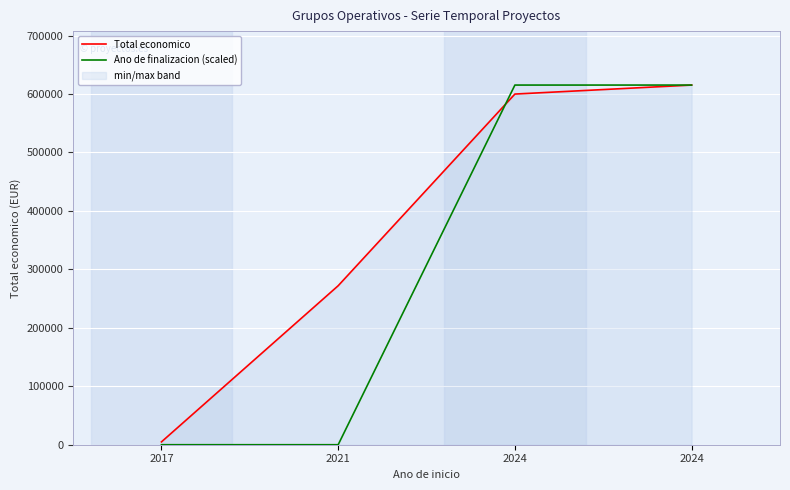

What is the sum of all Total economico values?

1492225